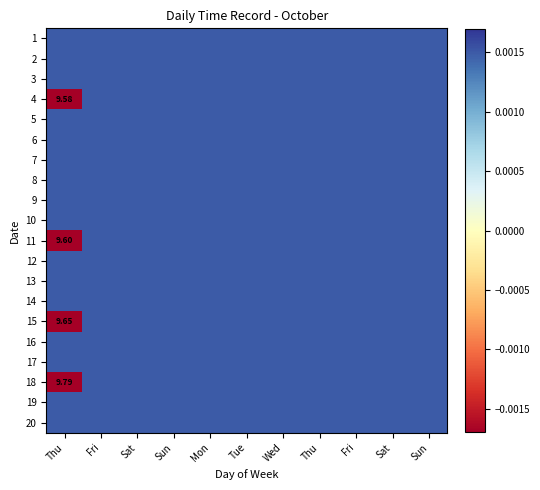

Between Sun and Fri, which is larger?

Sun